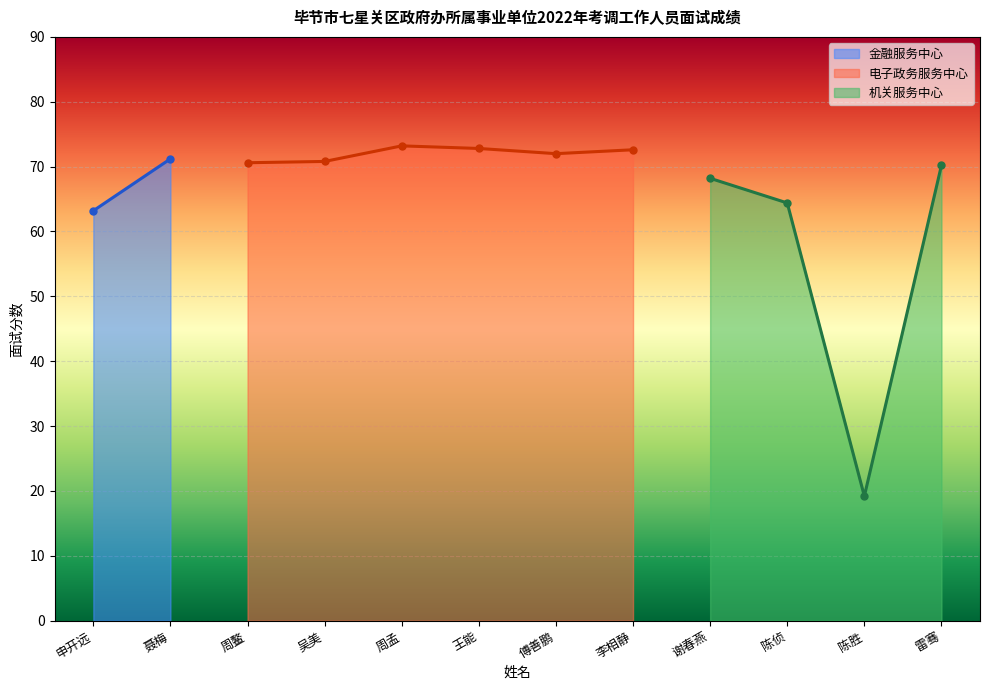

True or false: the data shows 33.0 at 申开远.

False